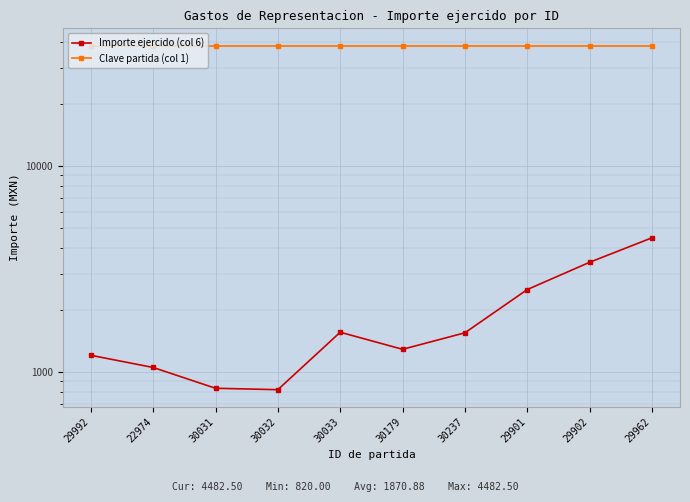

What is the label of the 3rd point from the left?

30031